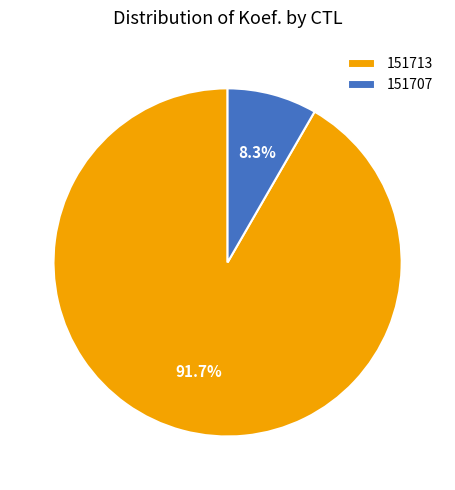

To the nearest percent, what portion does 151713 represent?

92%